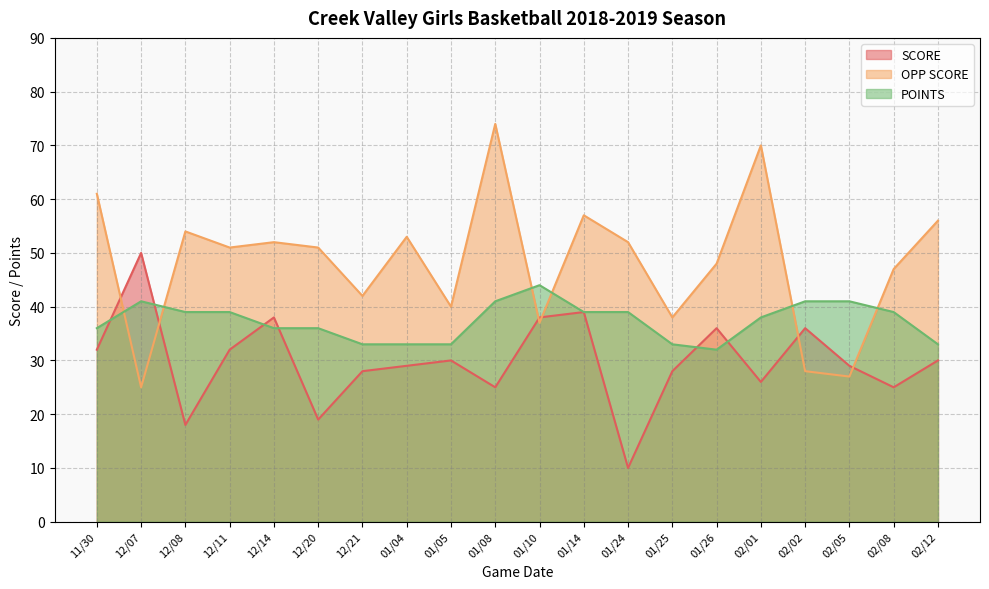

List the series in order of their overall mean, lowest first.

SCORE, POINTS, OPP SCORE